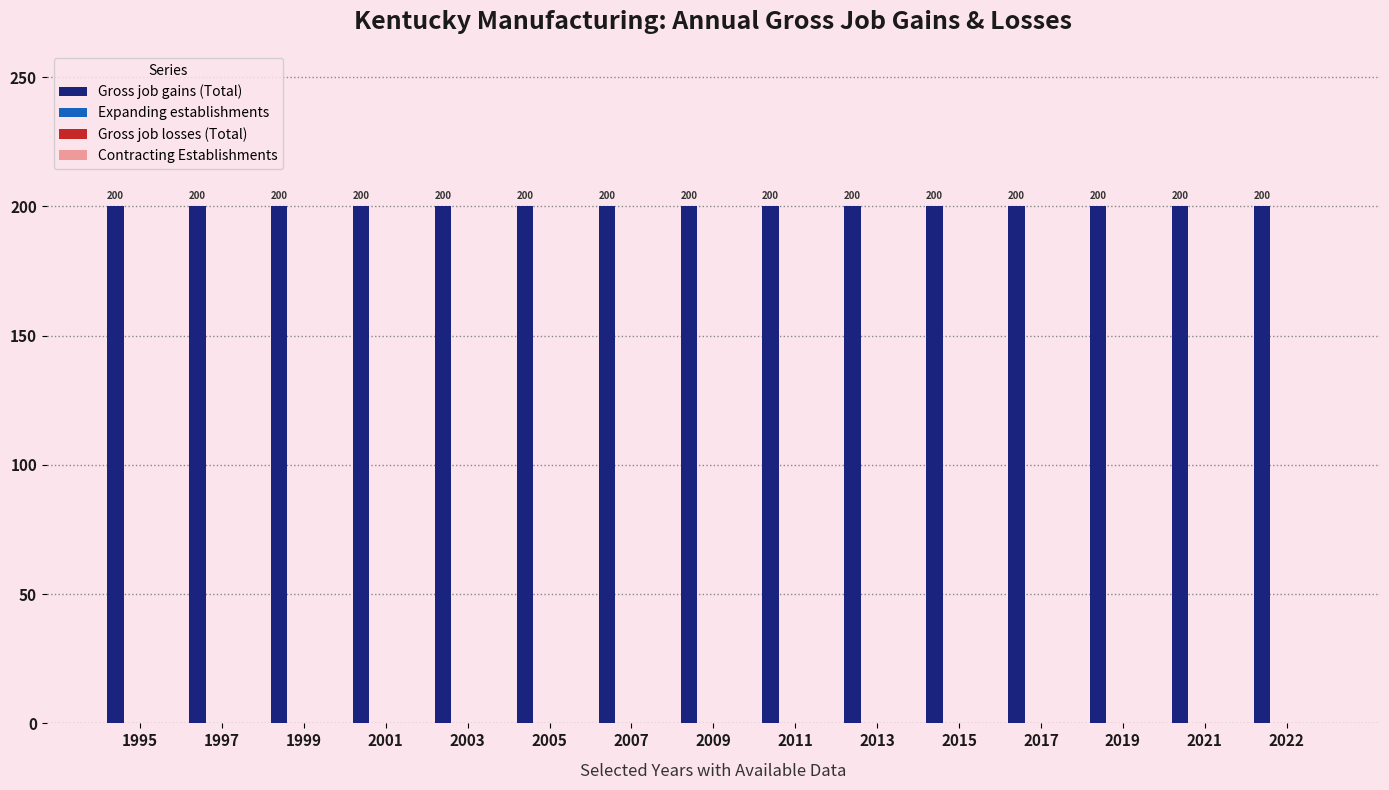

Which category has the lowest value in the Gross job gains (Total) series?

1995